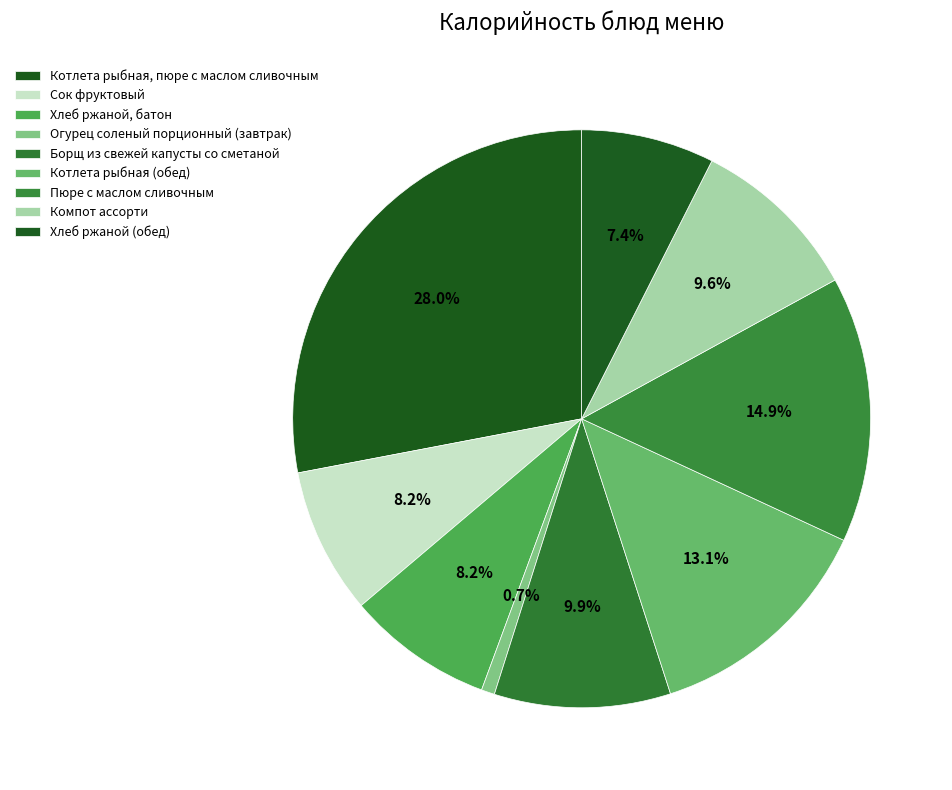

Count the number of slices in the pie.

9